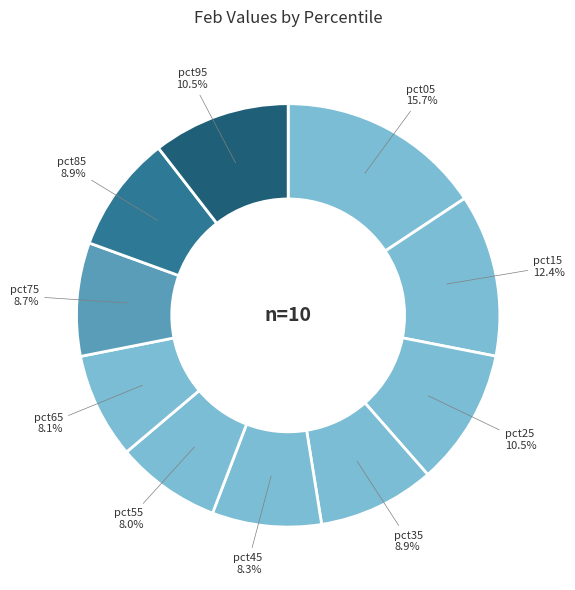

To the nearest percent, what is the difference between the largest and smallest slice percentages?

8%